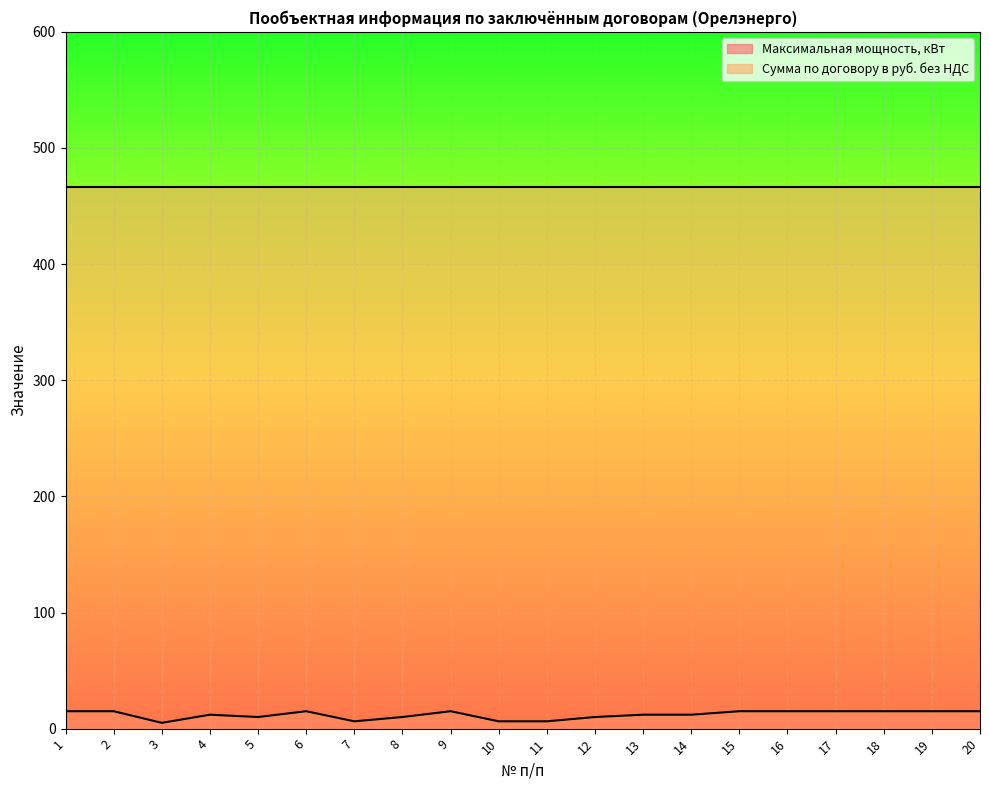

How many points are lower than both their immediate neighbors (excluding endpoints)?

3